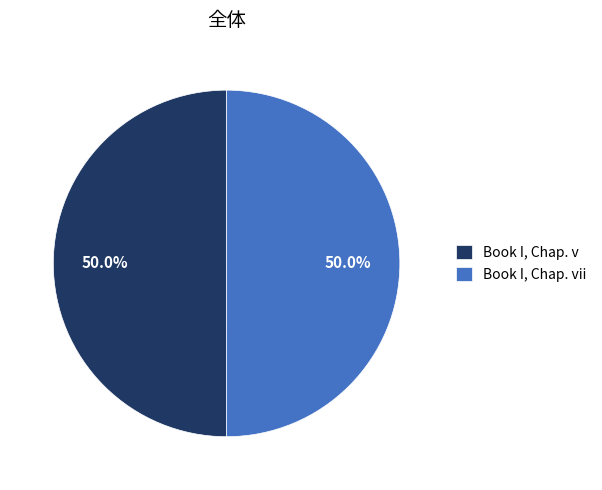

Approximately how many times larger is the value at Book I, Chap. v compared to Book I, Chap. vii?

1.0